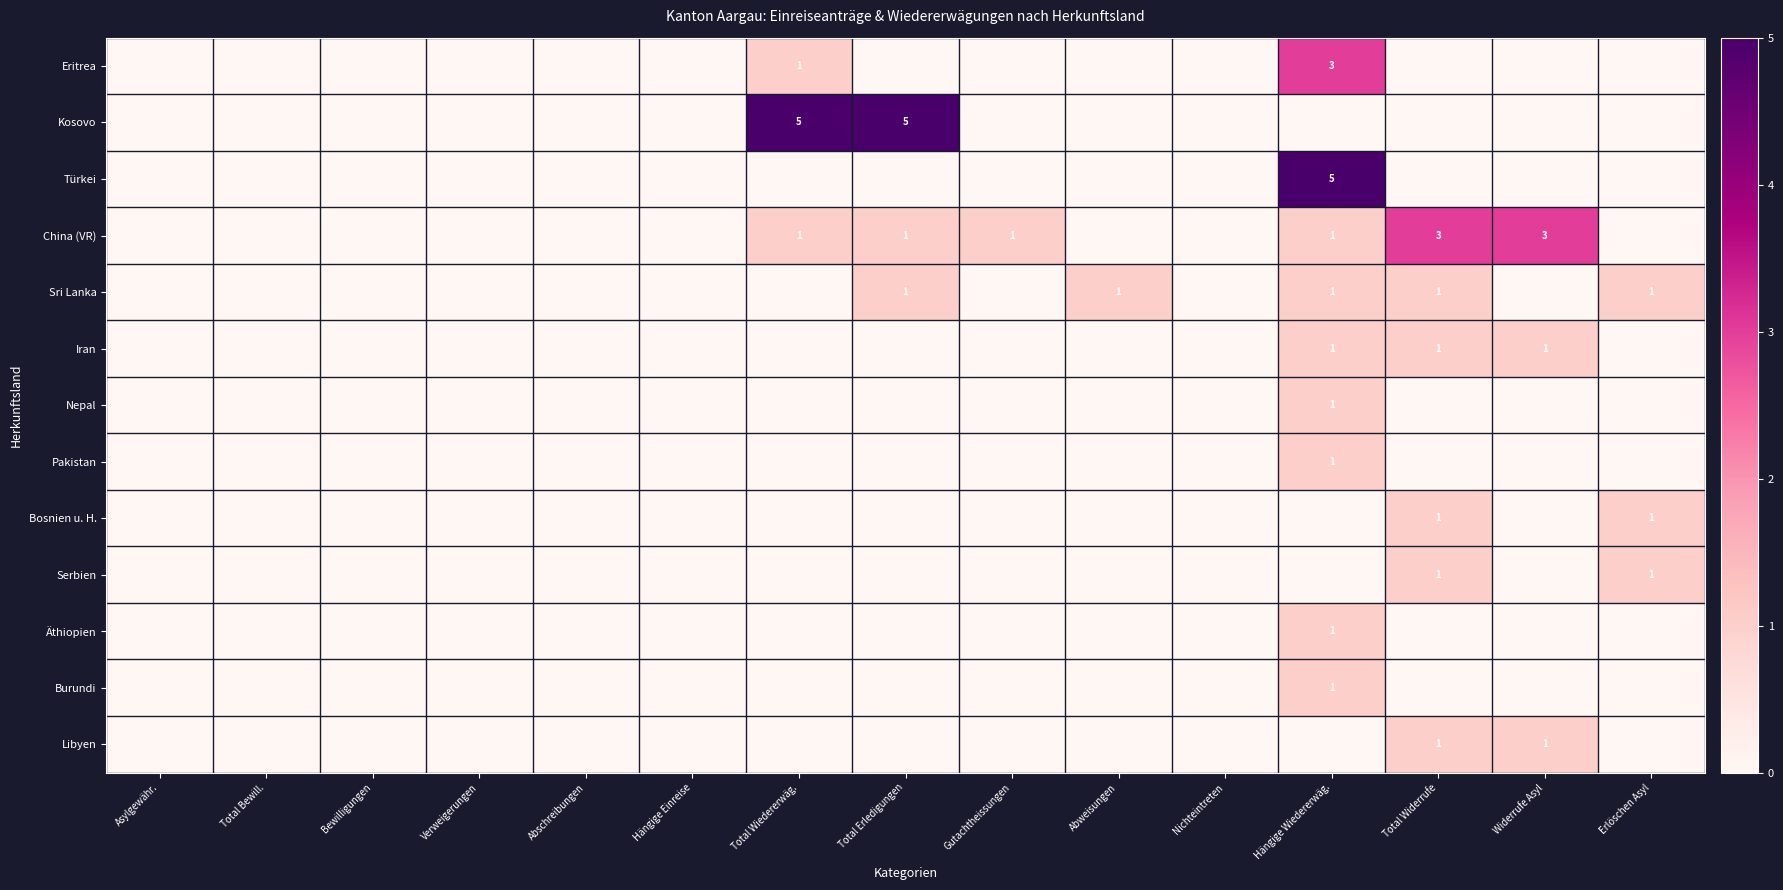

At how many categories does at least one series exceed 3?

3